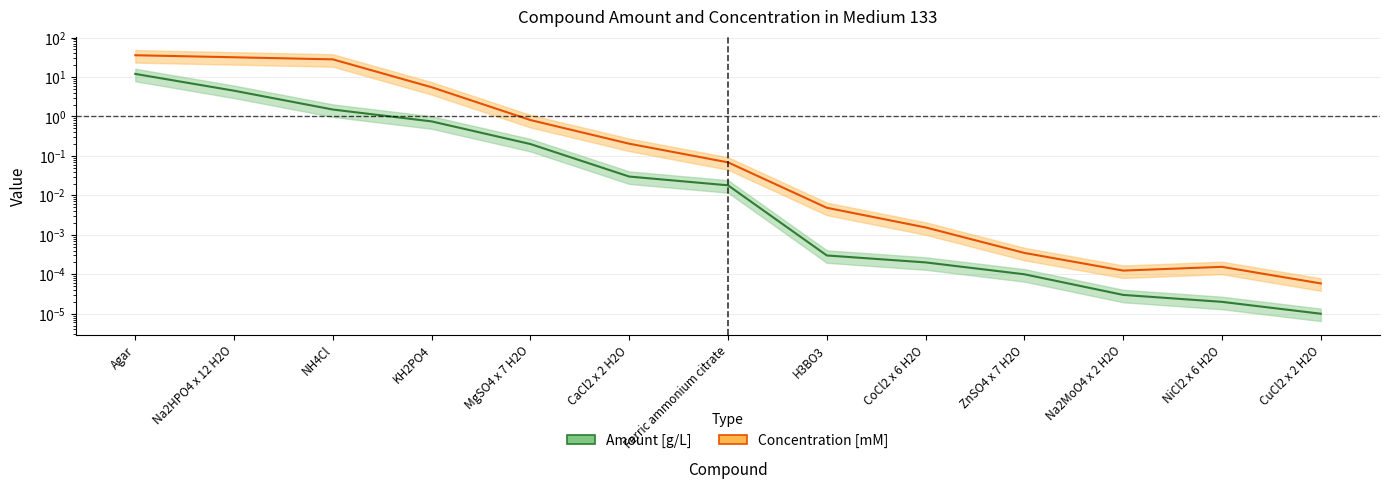

How many lines are shown in the chart?

2